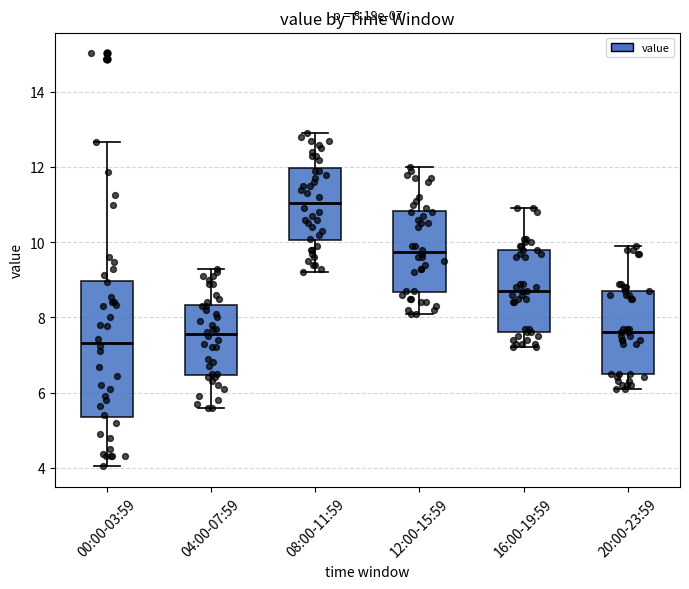

Which box's median line is the highest?

08:00-11:59